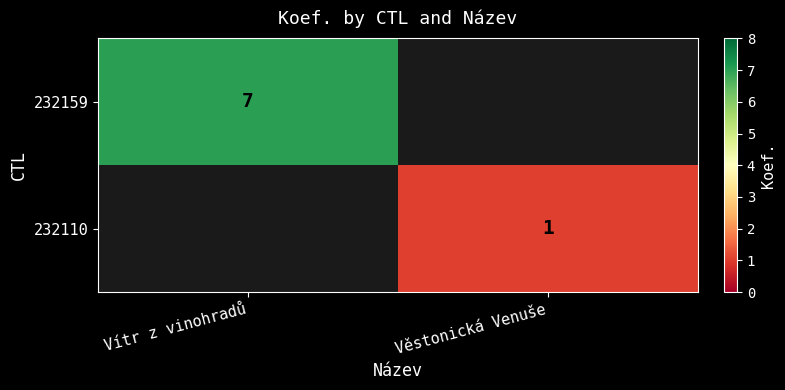

The 232159 series shows 10 at Vítr z vinohradů. True or false?

False